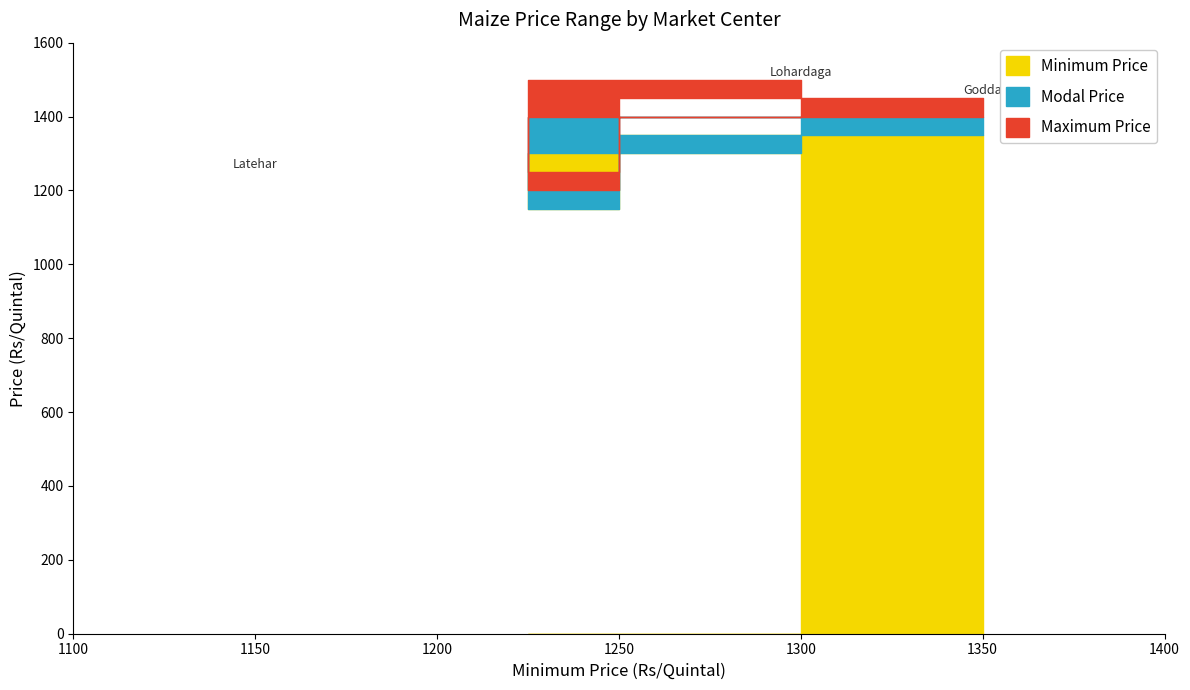

The value of Maximum Price at Lohardaga is 1500. True or false?

True